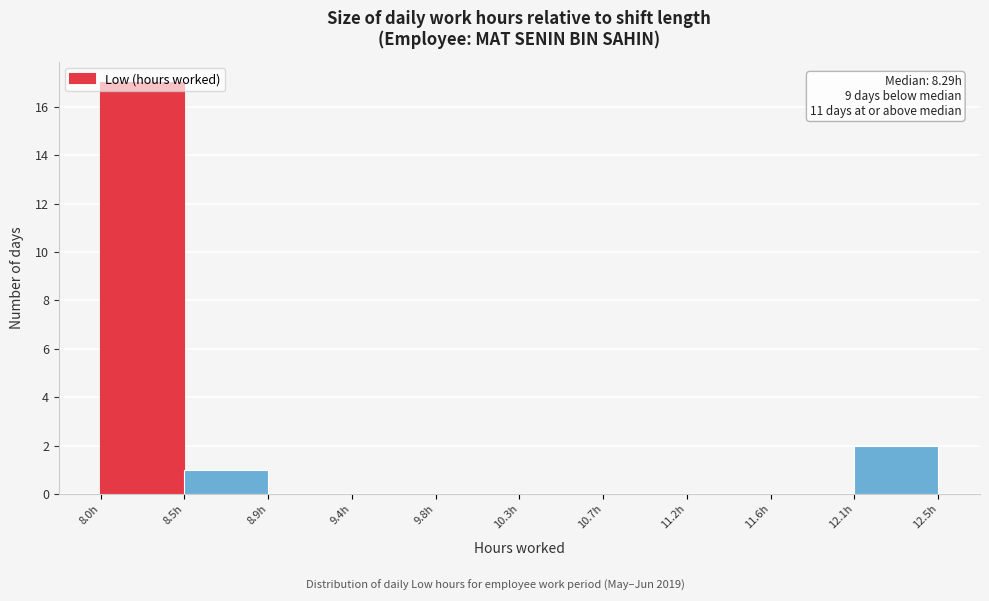

Which range on the x-axis has the tallest bar?

8.05 to 8.50